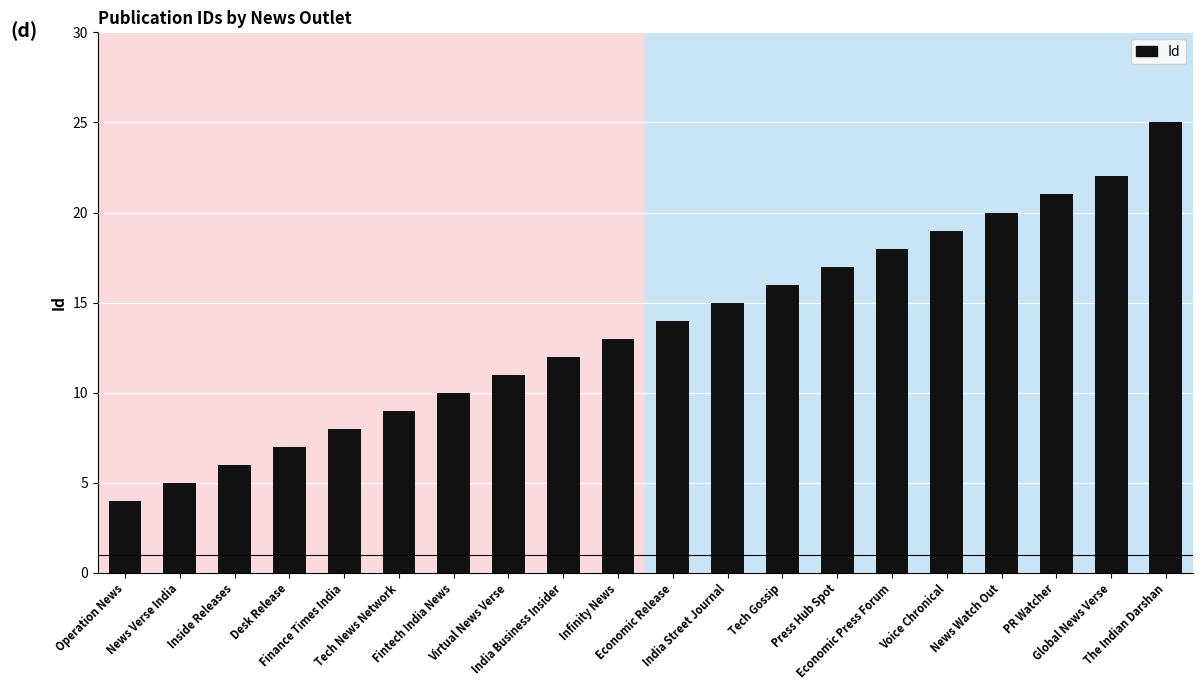

How many series are shown in this chart?

1